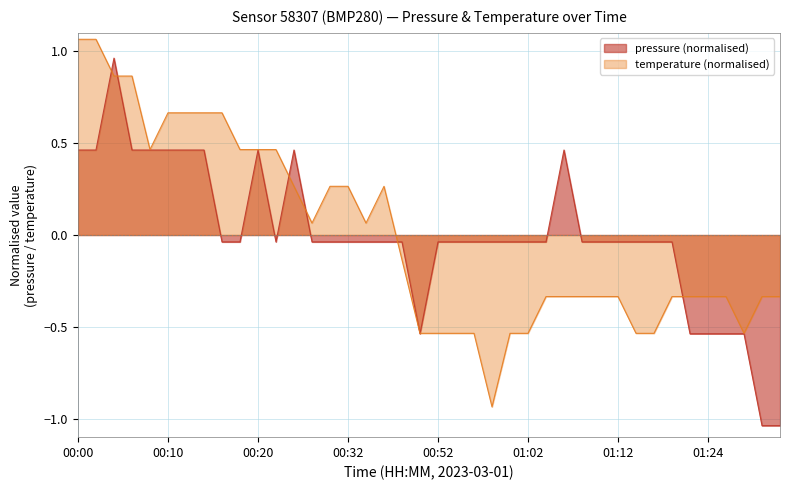

Which label corresponds to the largest value in the chart?

00:04